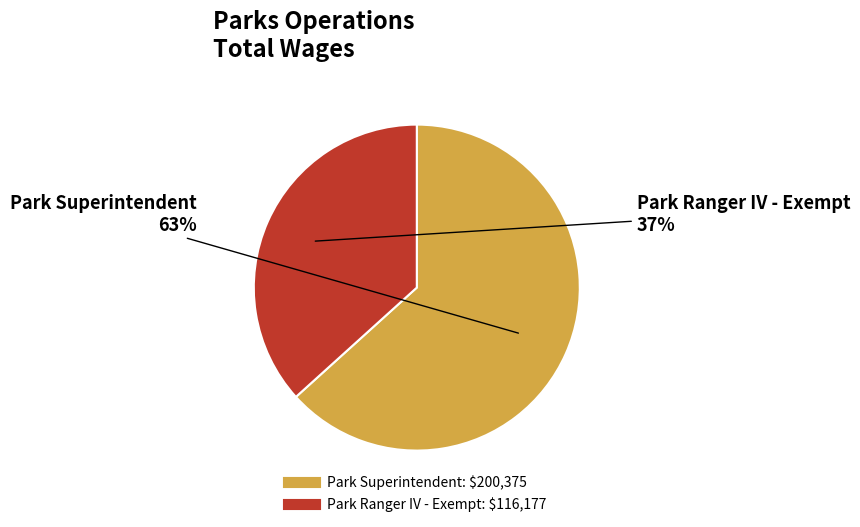

Rank the categories by value from highest to lowest.

Park Superintendent, Park Ranger IV - Exempt